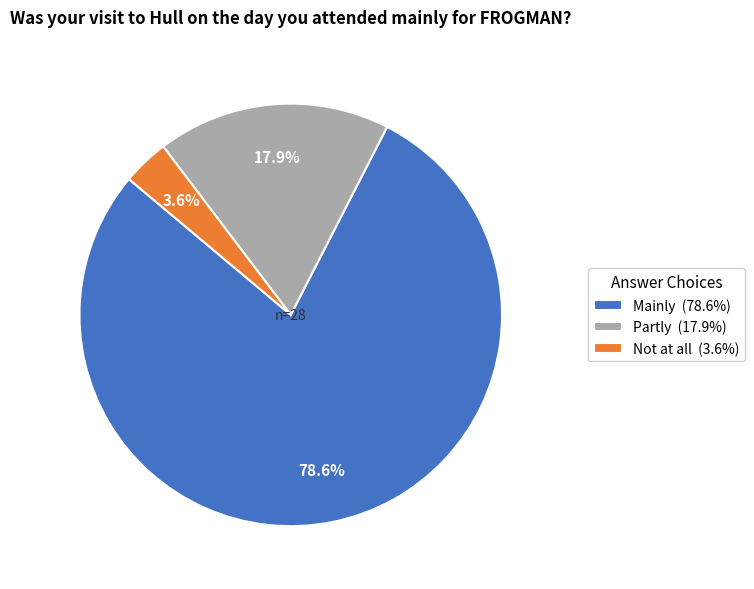

Does Not at all represent more than half of the total?

No